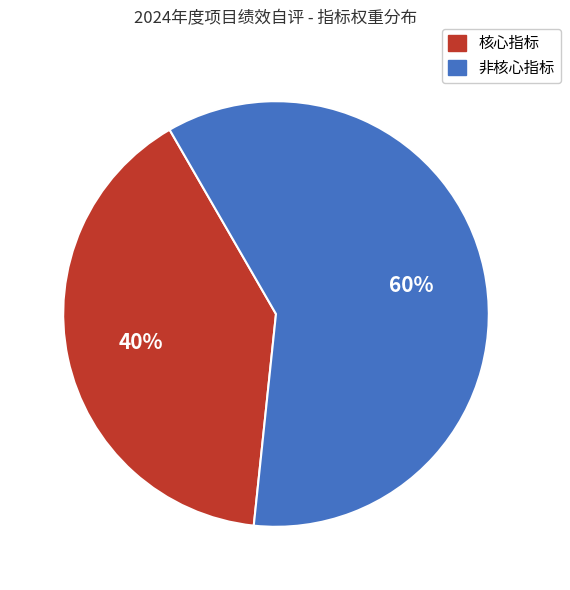

Is there a majority slice in this chart?

Yes